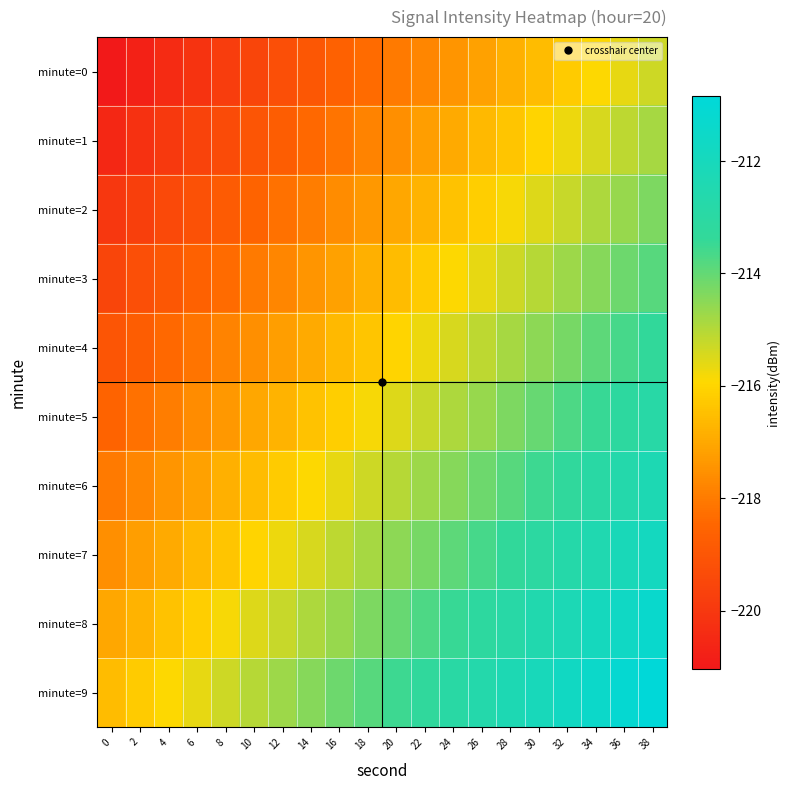

Which has a higher value, 24 or 30?

30